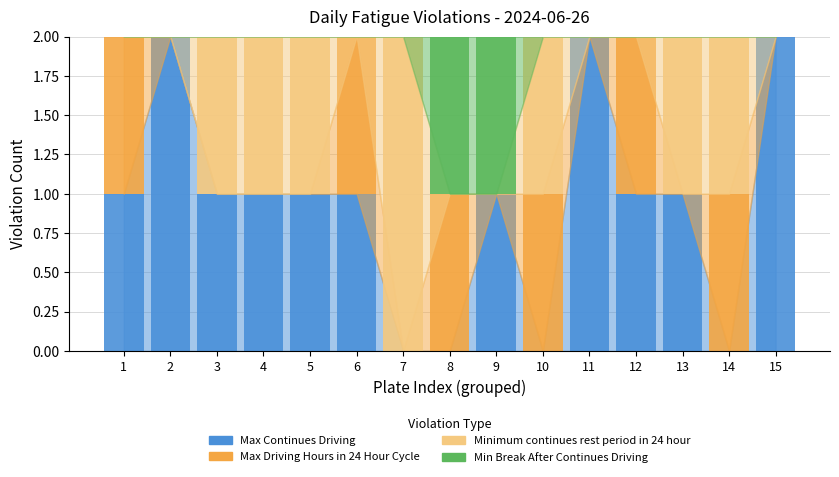

Is it true that Max Continues Driving equals 2 at 5?

False